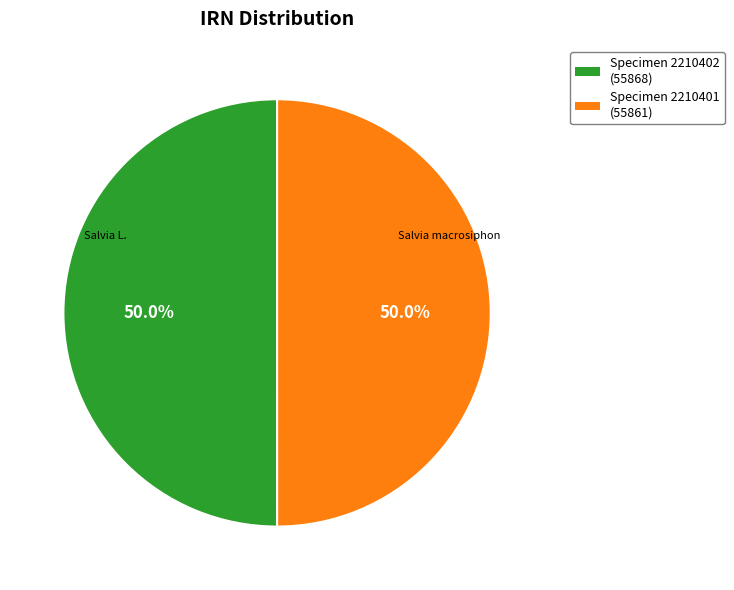

How many slices are in this pie chart?

2